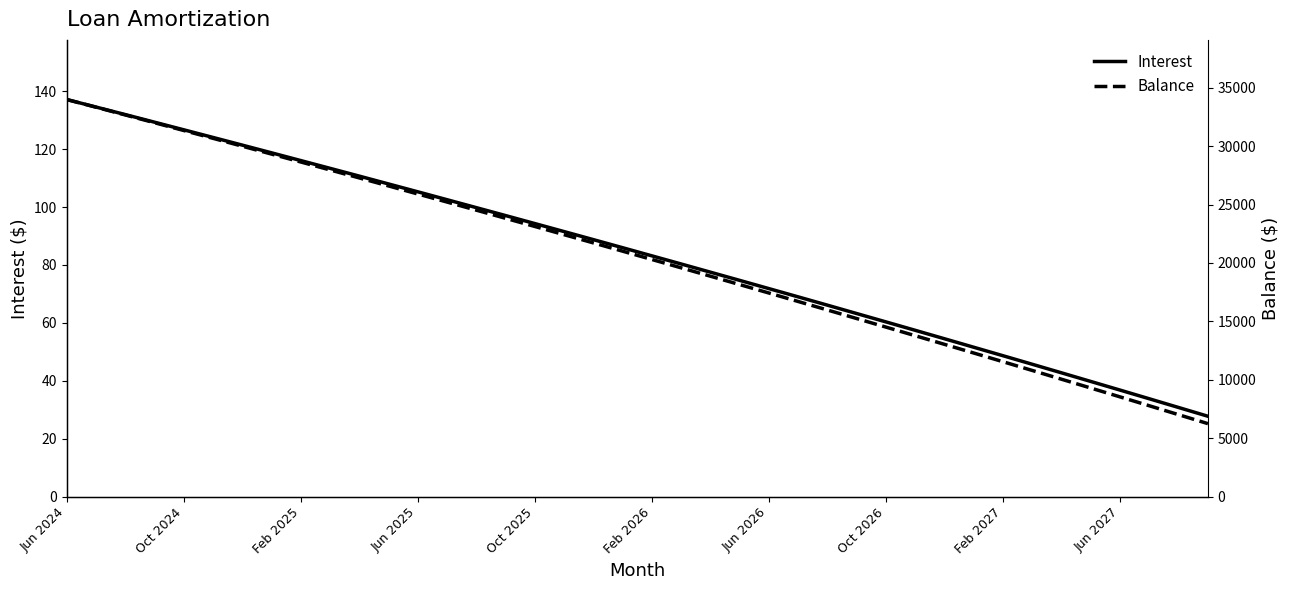

At which label does Interest first exceed 85?

Jun 2024